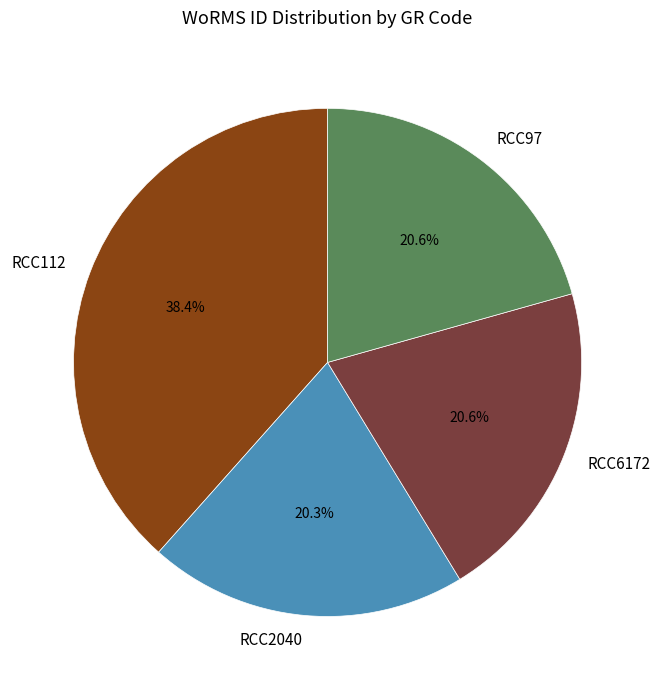

What is the largest slice in the pie chart?

RCC112